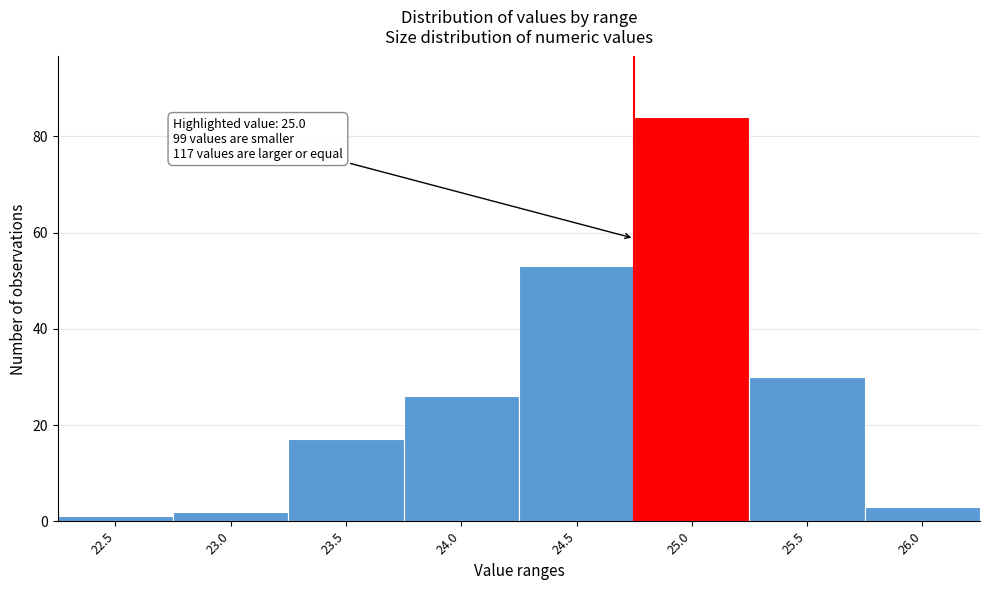

Reading right to left, extract all data points from this chart.

26.0=3	25.5=30	25.0=84	24.5=53	24.0=26	23.5=17	23.0=2	22.5=1